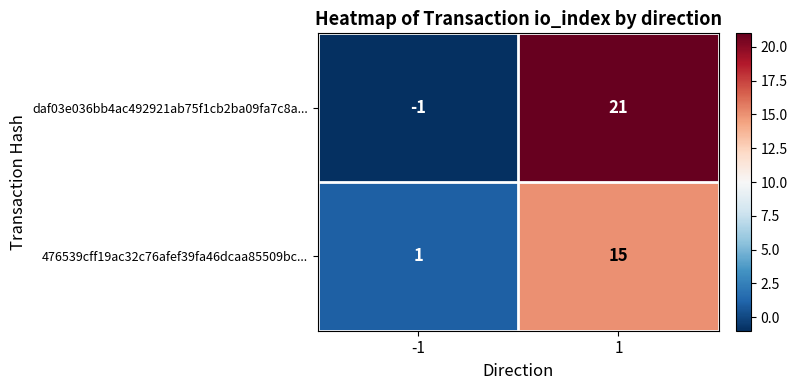

What is the average value of the 476539cff19ac32c76afef39fa46dcaa85509bc... series?

8